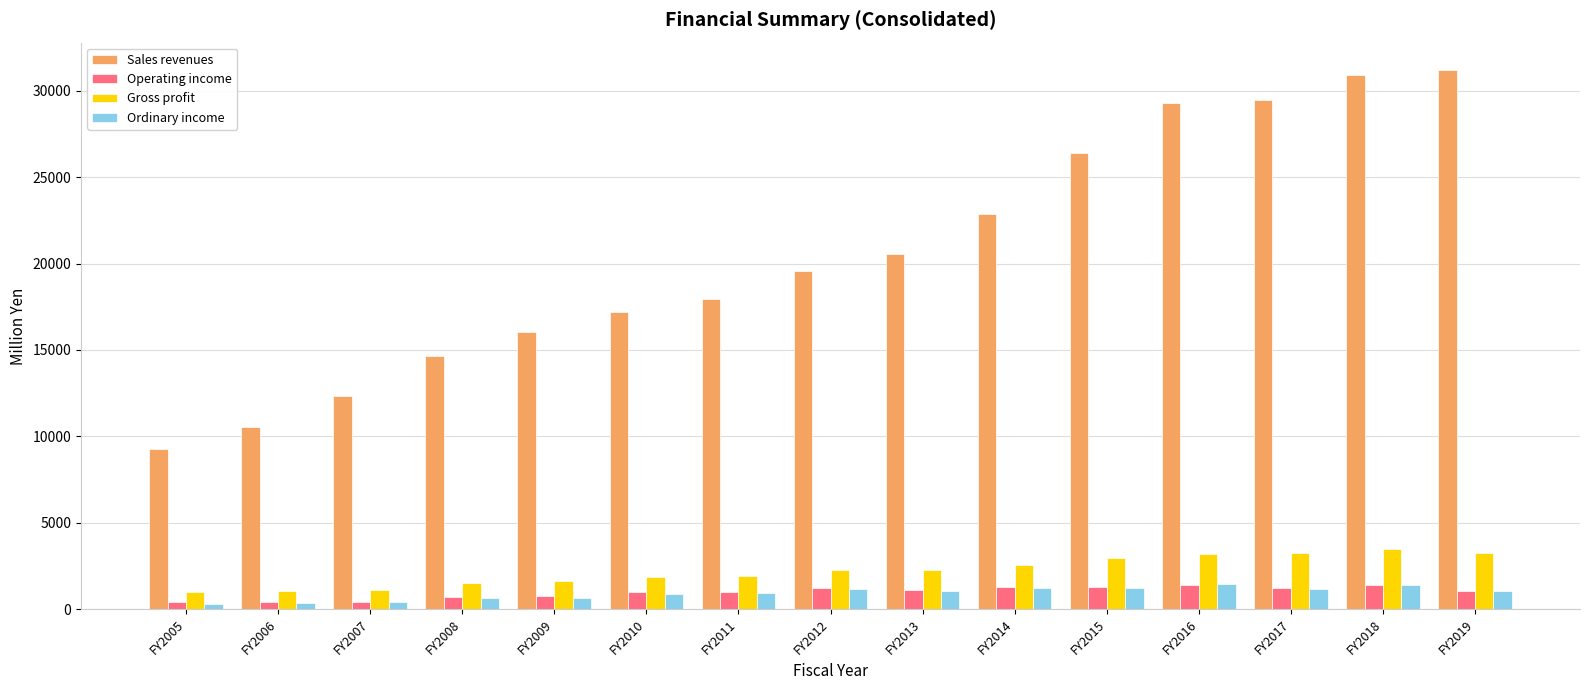

Which series changed the most between FY2009 and FY2012?

Sales revenues